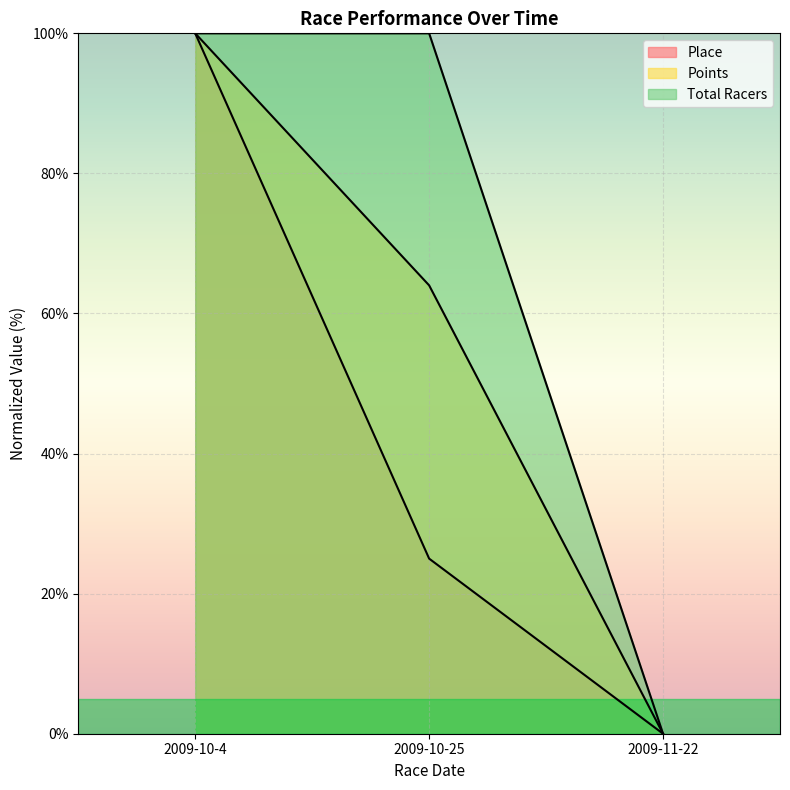

What position from the right is 2009-11-22?

1